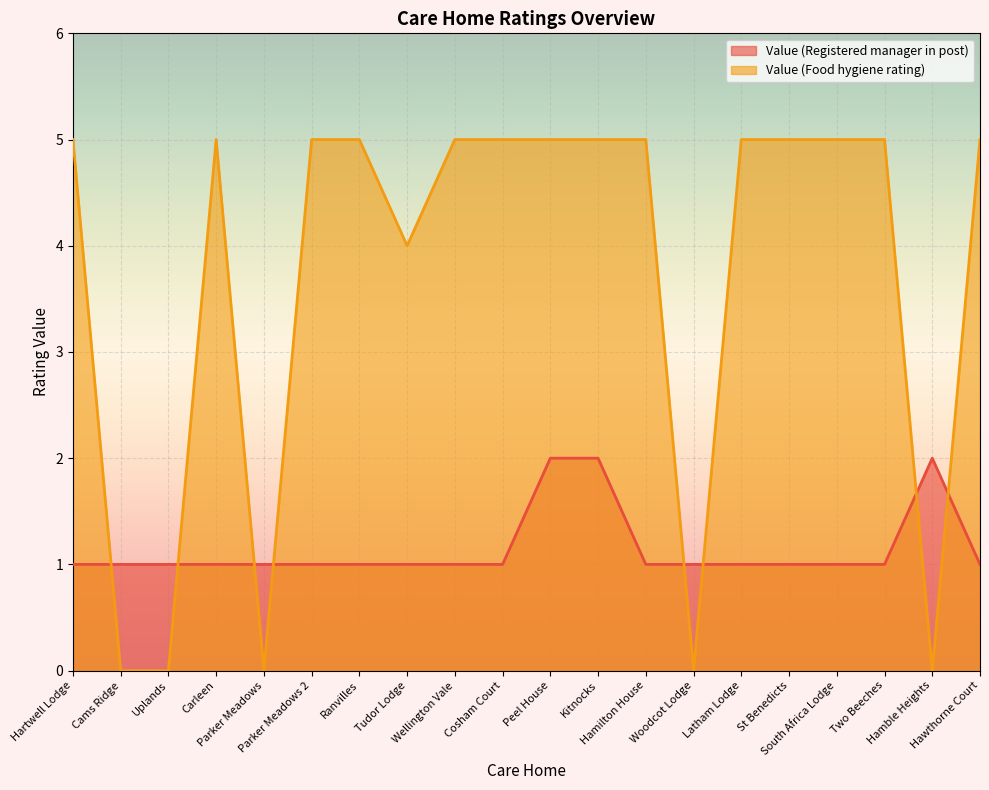

At which category does Value (Registered manager in post) reach its first local peak?

Hamble Heights